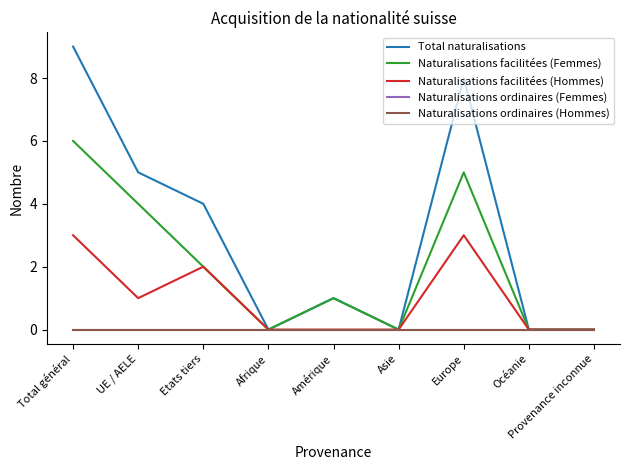

Which has a higher value, Europe or Océanie?

Europe